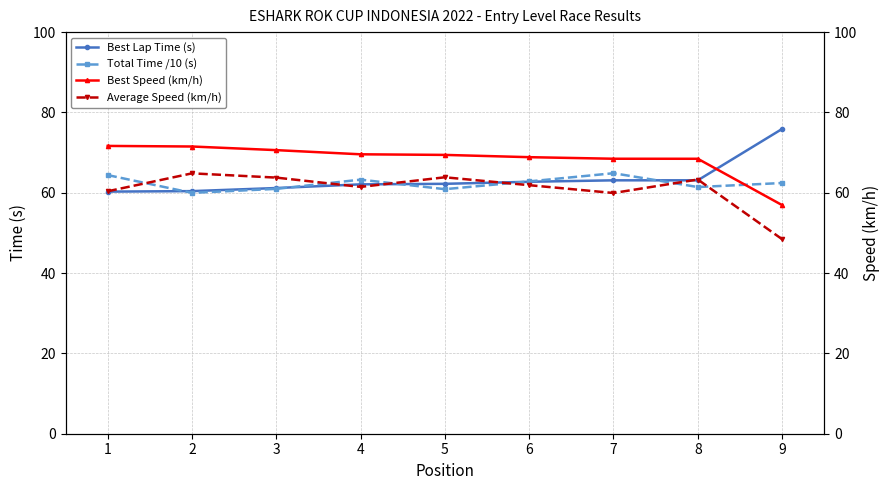

True or false: Average Speed (km/h) has a value of 94.4 at 7.

False